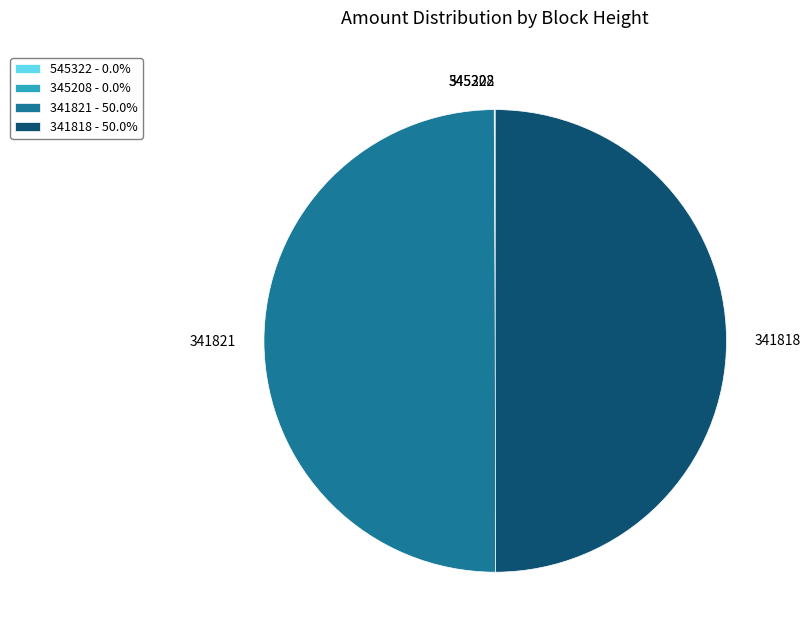

What is the ratio of the value at 341818 to the value at 341821?

1.0